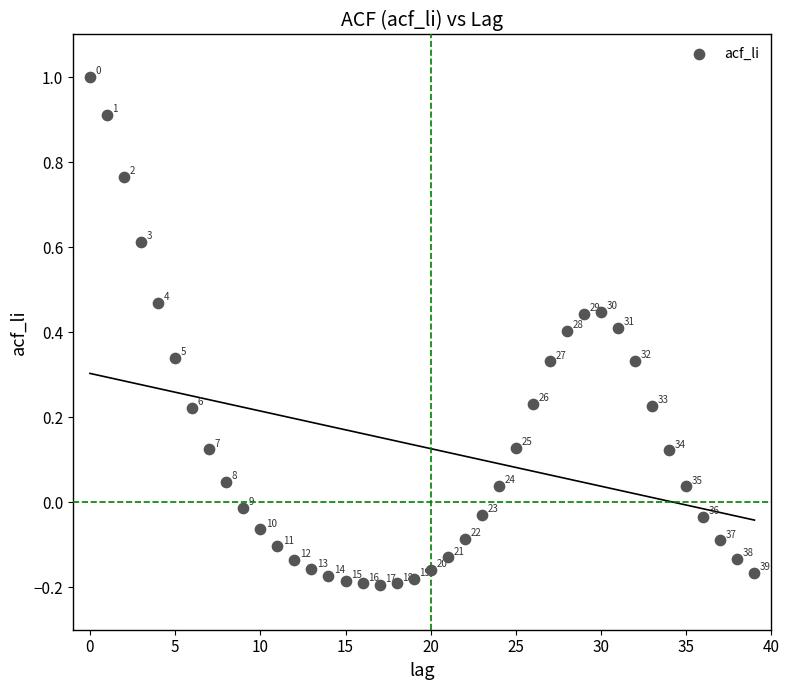

What is the range of Y values (max minus min)?

1.2